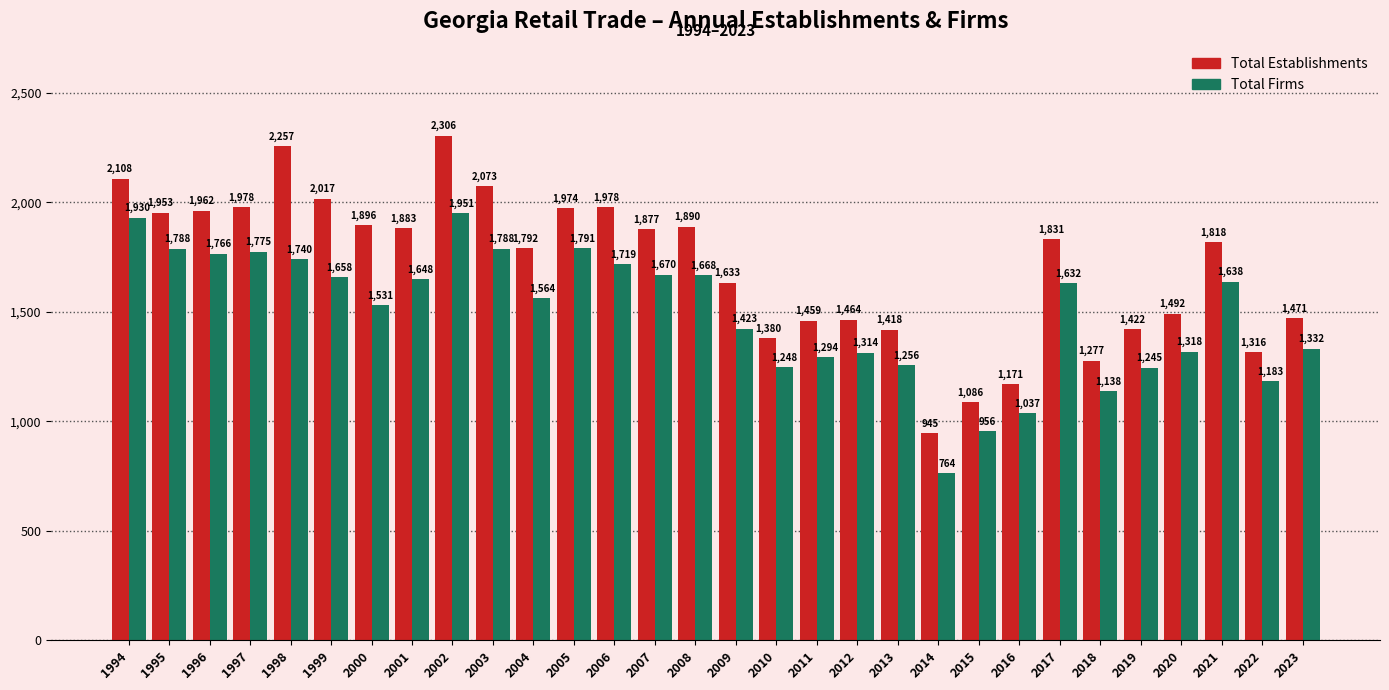

What is the value of the Total Establishments bar at the 13th from the left?

1978